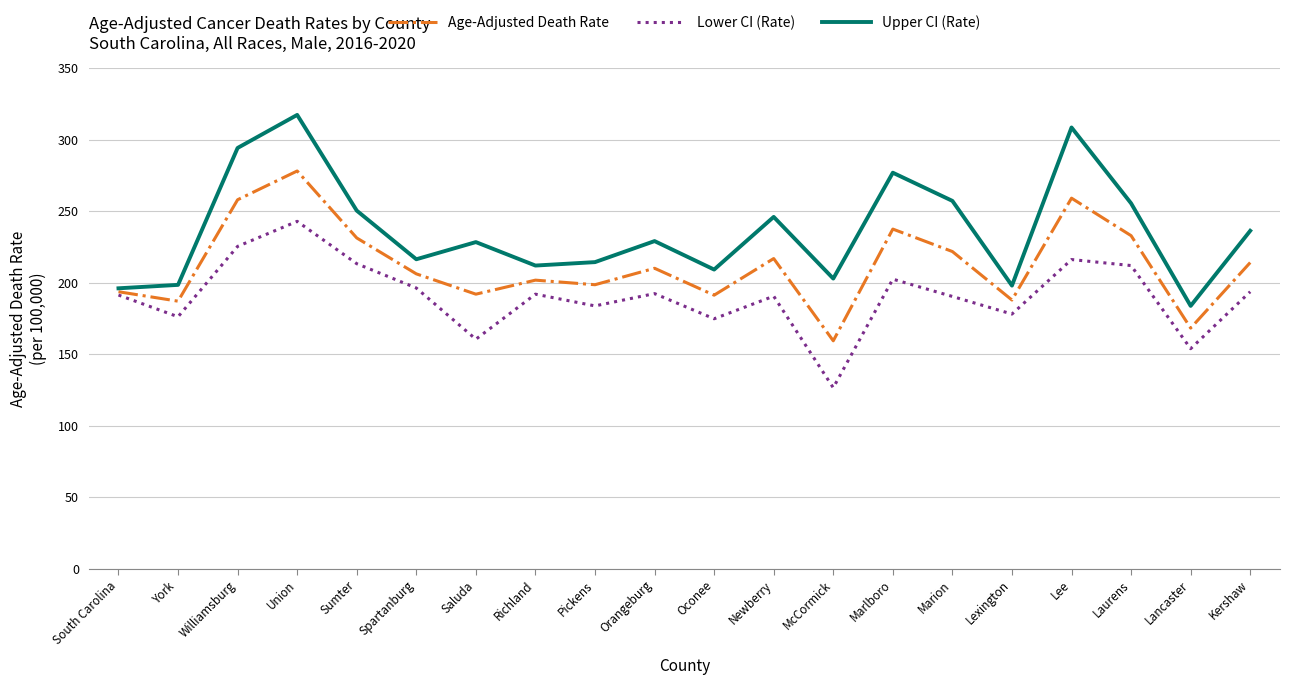

Rank the series at Union from highest to lowest value.

Upper CI (Rate), Age-Adjusted Death Rate, Lower CI (Rate)